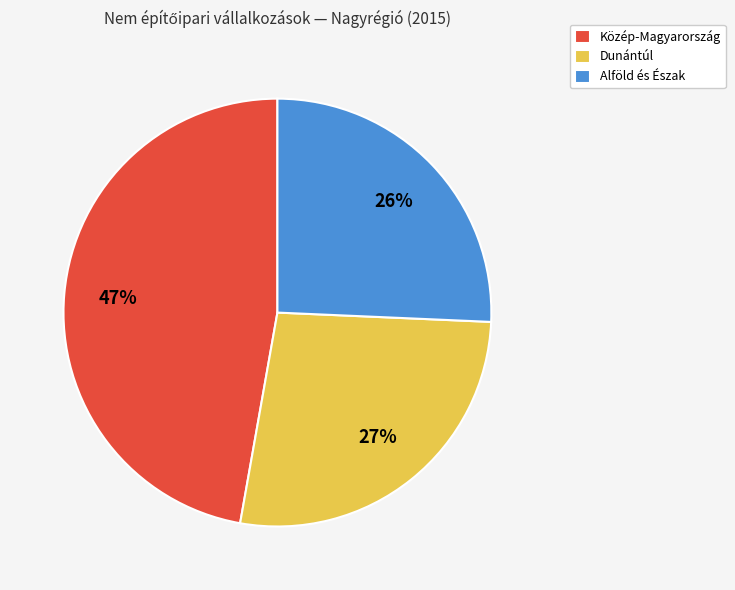

Between Közép-Magyarország and Dunántúl, which is larger?

Közép-Magyarország